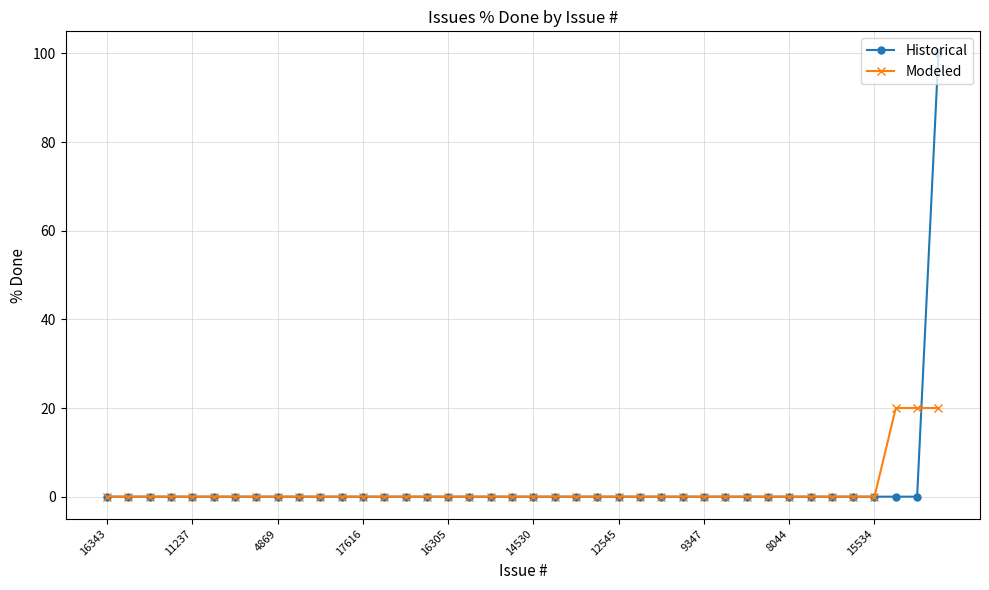

Reading left to right, transcribe all the data shown in this chart.

Historical: 0	0	0	0	0	0	0	0	0	0	0	0	0	0	0	0	0	0	0	0	0	0	0	0	0	0	0	0	0	0	0	0	0	0	0	0	0	0	0	100
Modeled: 0	0	0	0	0	0	0	0	0	0	0	0	0	0	0	0	0	0	0	0	0	0	0	0	0	0	0	0	0	0	0	0	0	0	0	0	0	20	20	20